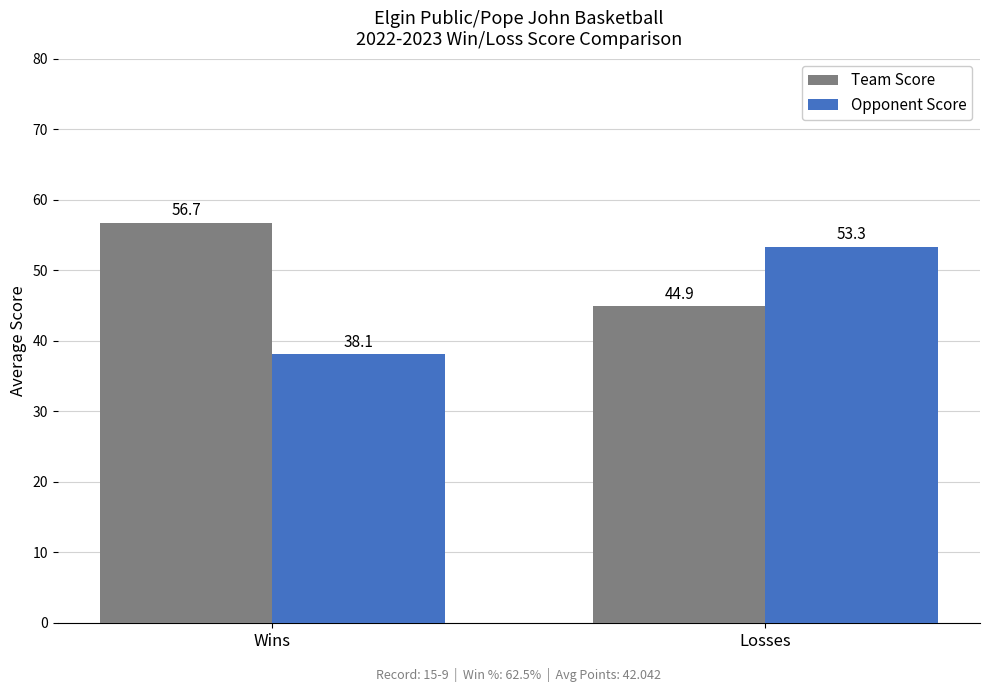

What are all the series names shown in the legend?

Team Score, Opponent Score